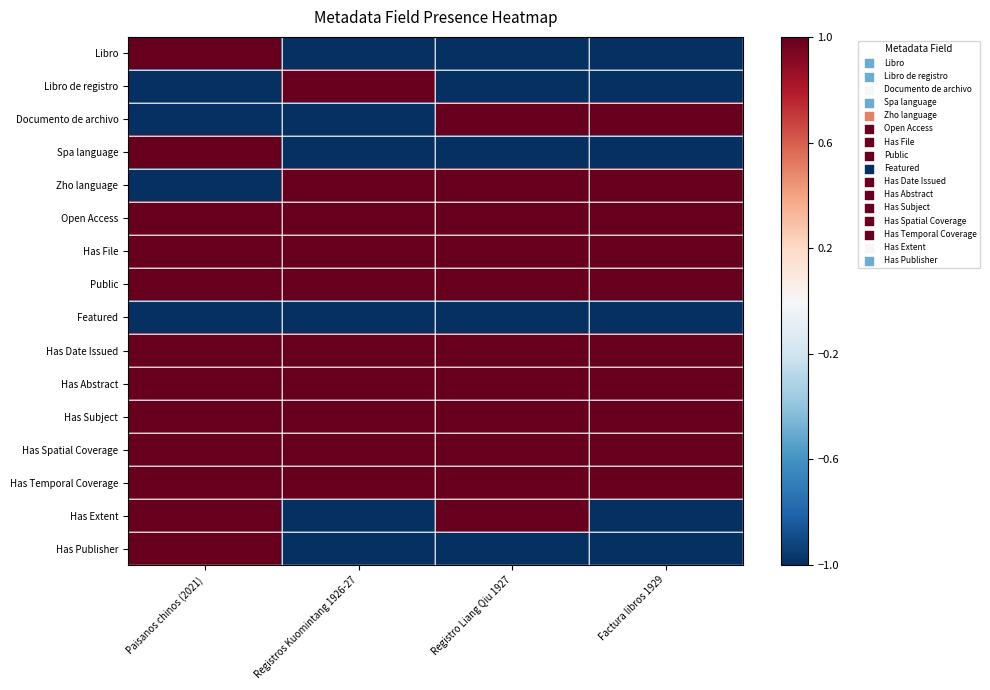

How many distinct data groups are displayed?

16